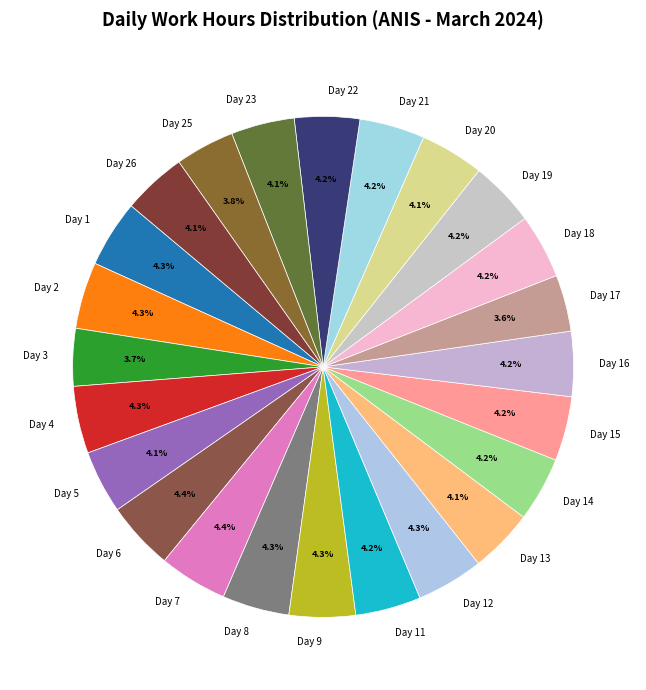

Does any single category account for the majority?

No